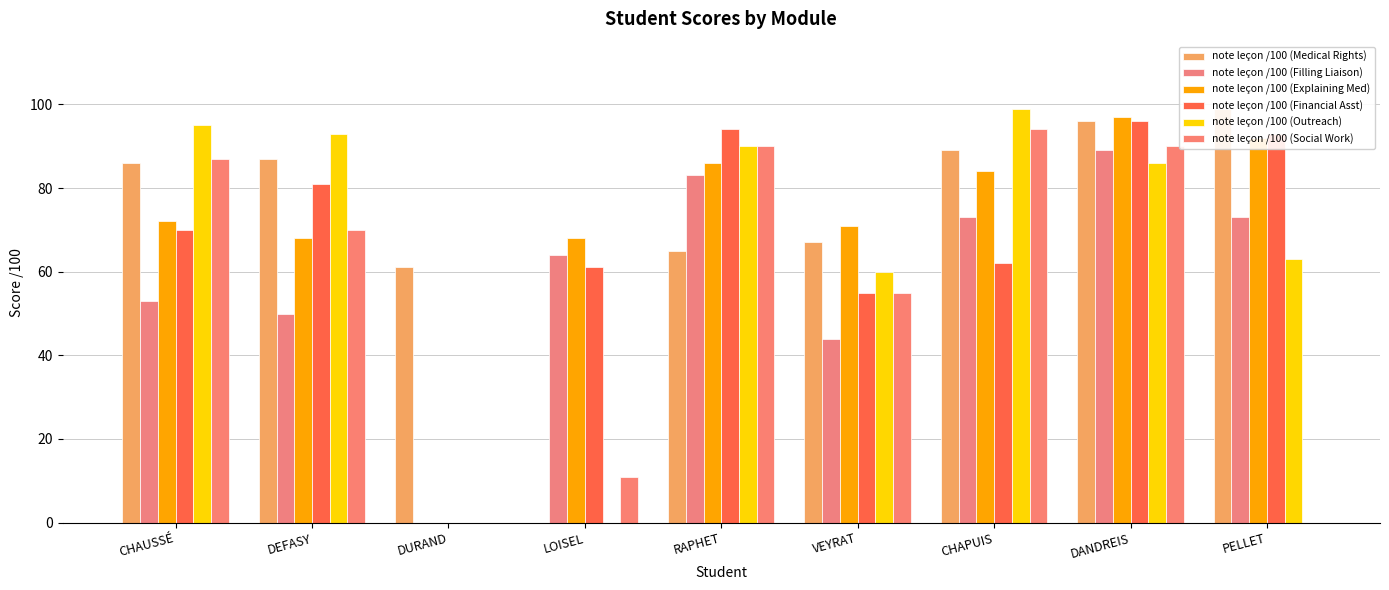

How many bars are there in total?

54